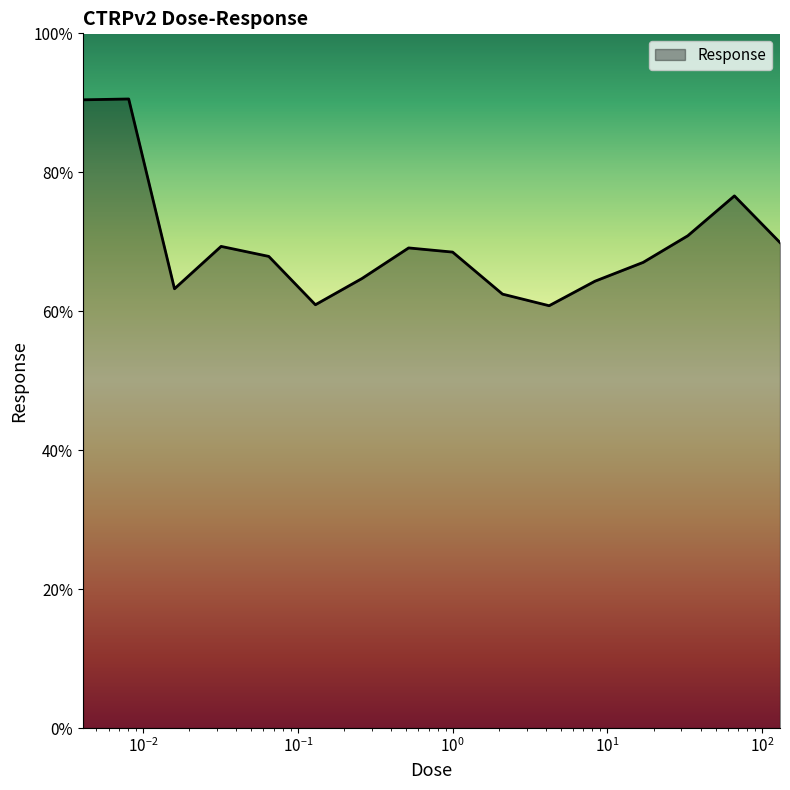

What is the minimum value shown in the chart?

60.8